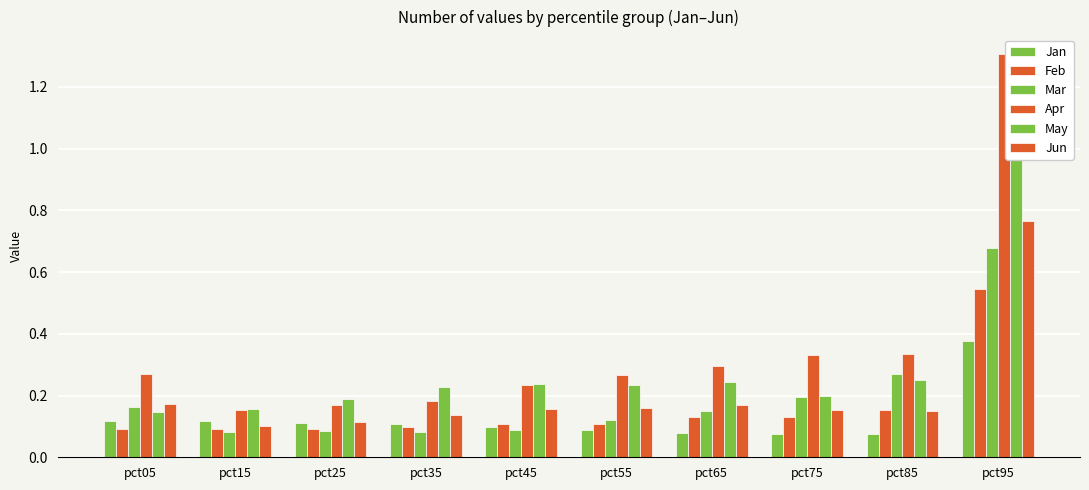

What is the difference between the maximum and minimum values in the Feb series?

0.5